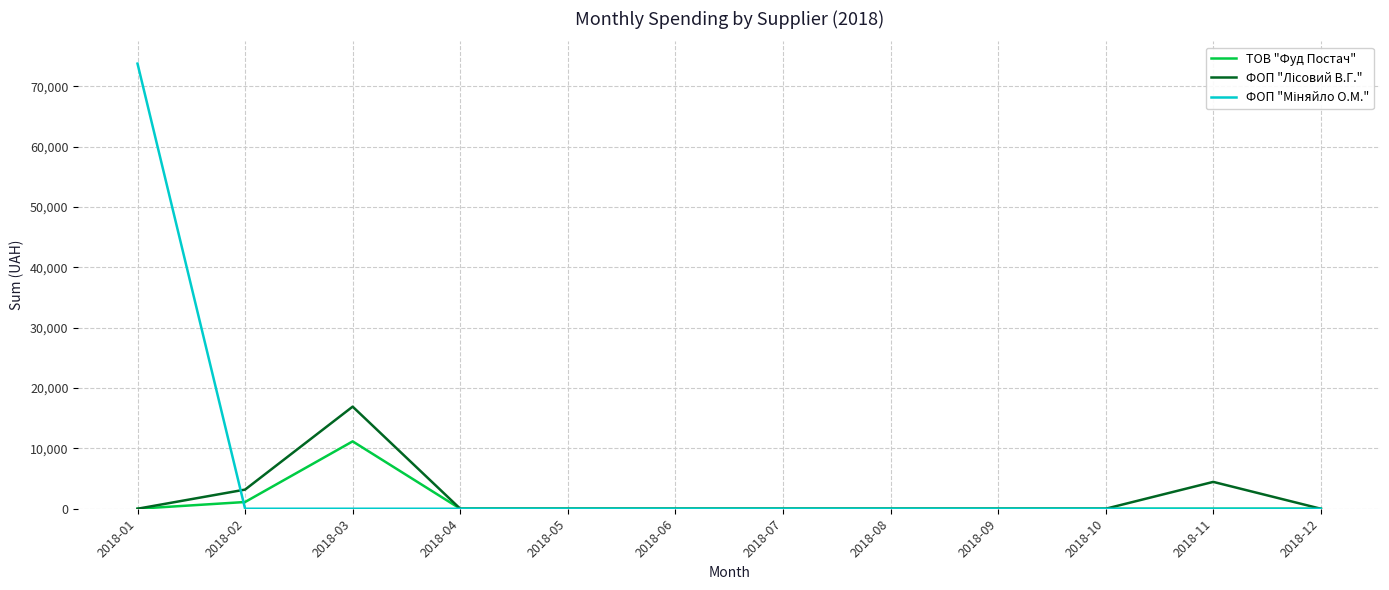

At which category is the sum across all series the highest?

2018-01